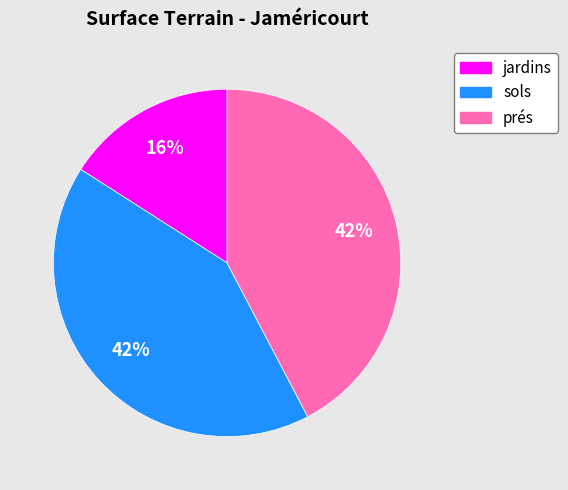

Is there any slice that represents more than half of the pie?

No